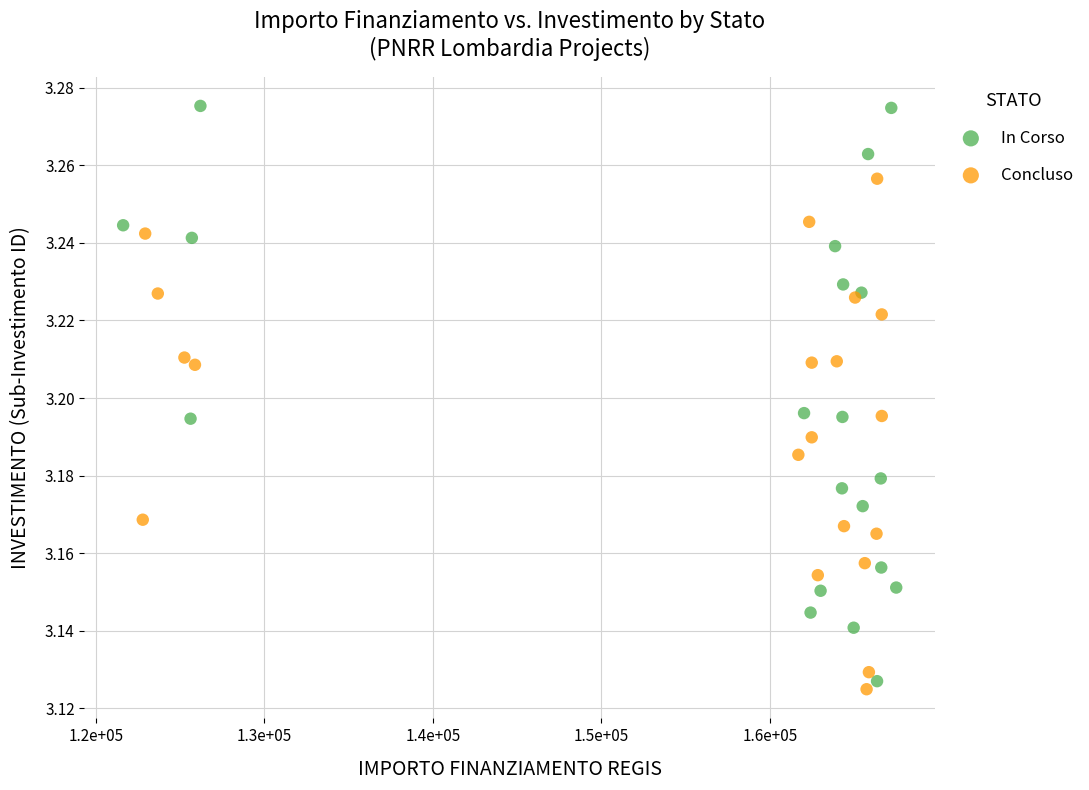

Which series has the largest Y range (max minus min)?

In Corso